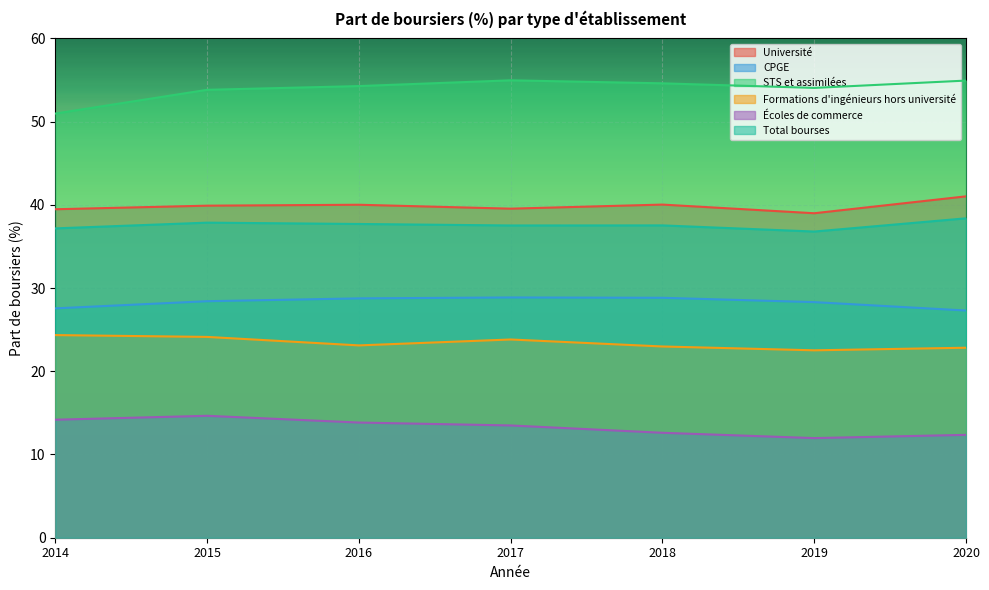

True or false: Formations d'ingénieurs hors université has more than 0 interior local peaks.

True